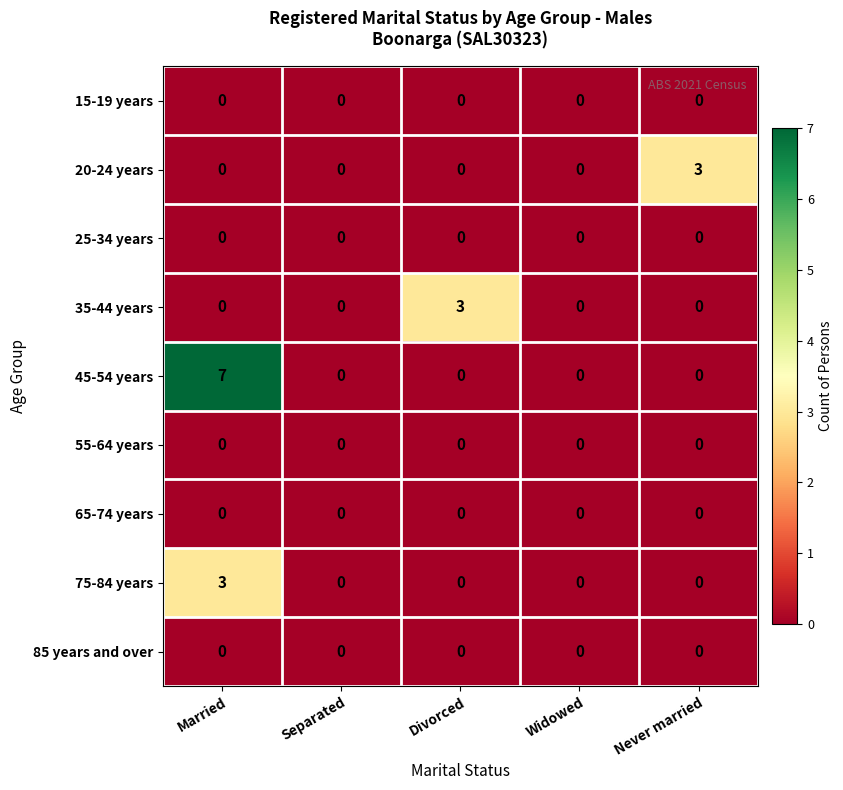

Which series has the widest spread of values?

45-54 years